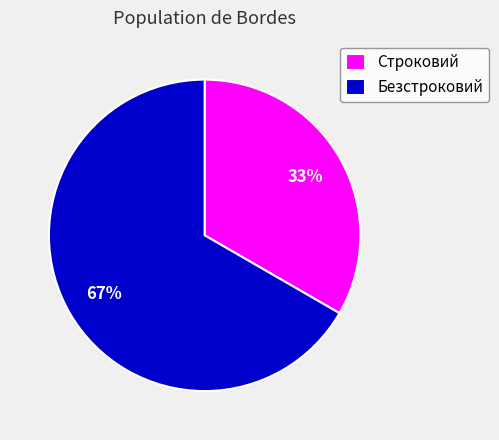

Between Строковий and Безстроковий, which is larger?

Безстроковий